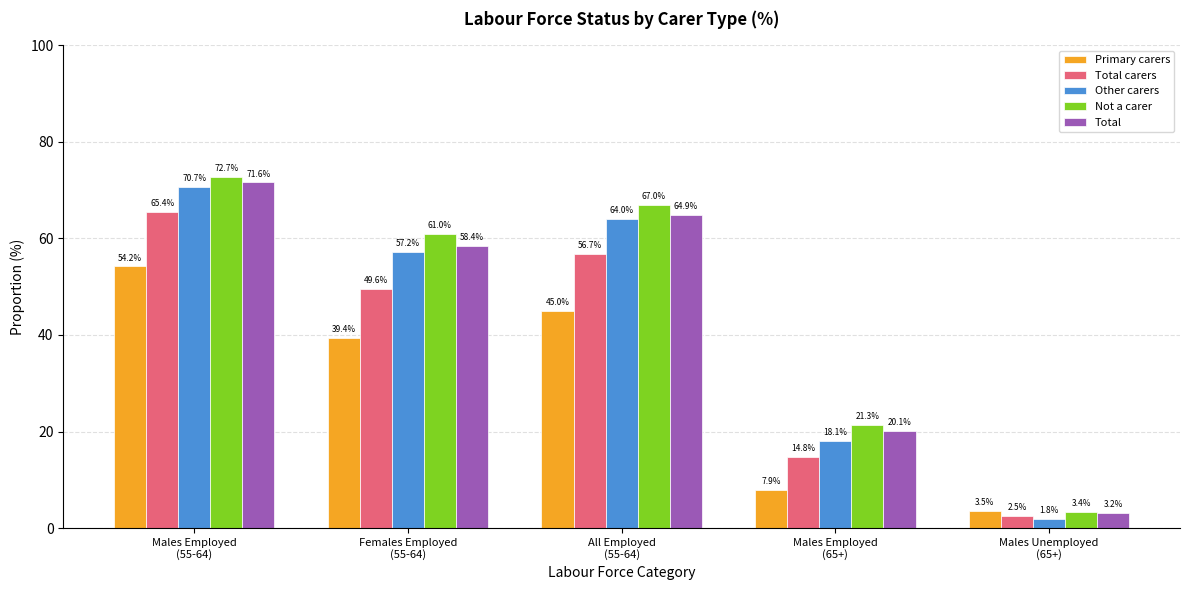

Where does the Total series first go above 58?

Males Employed
(55-64)